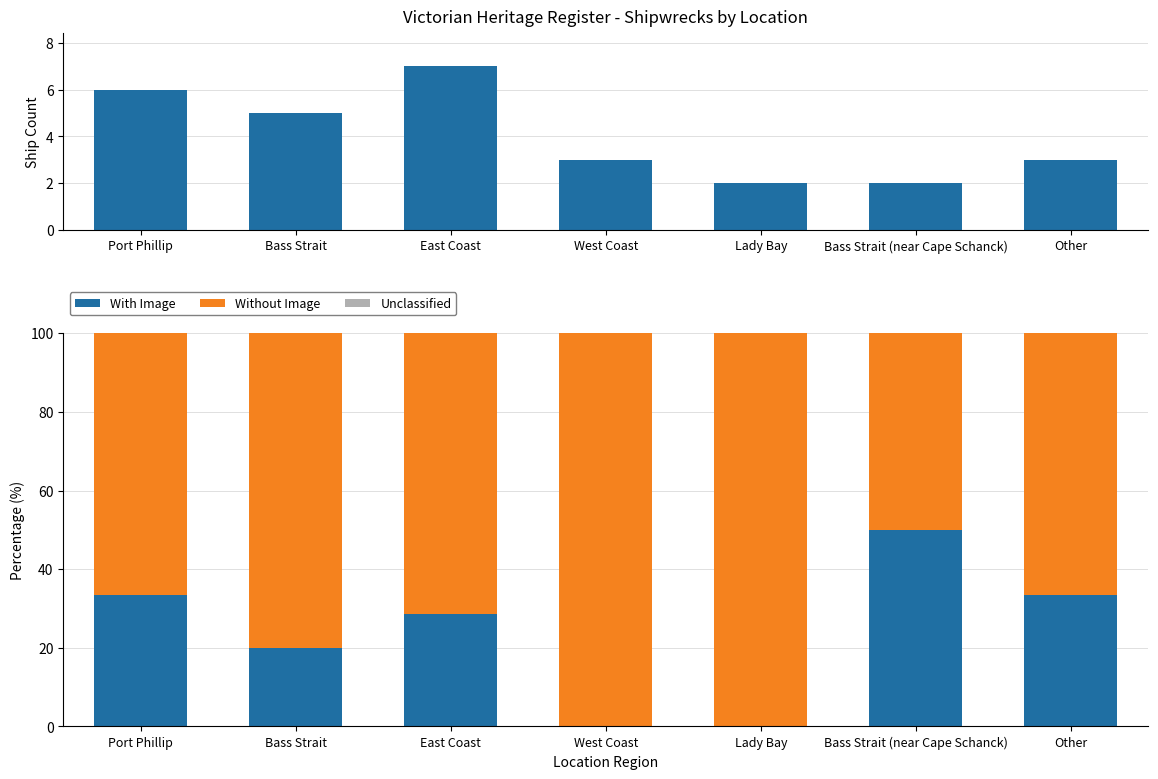

Rank the series by their maximum value, from lowest to highest.

Unclassified, Ship Count, With Image, Without Image